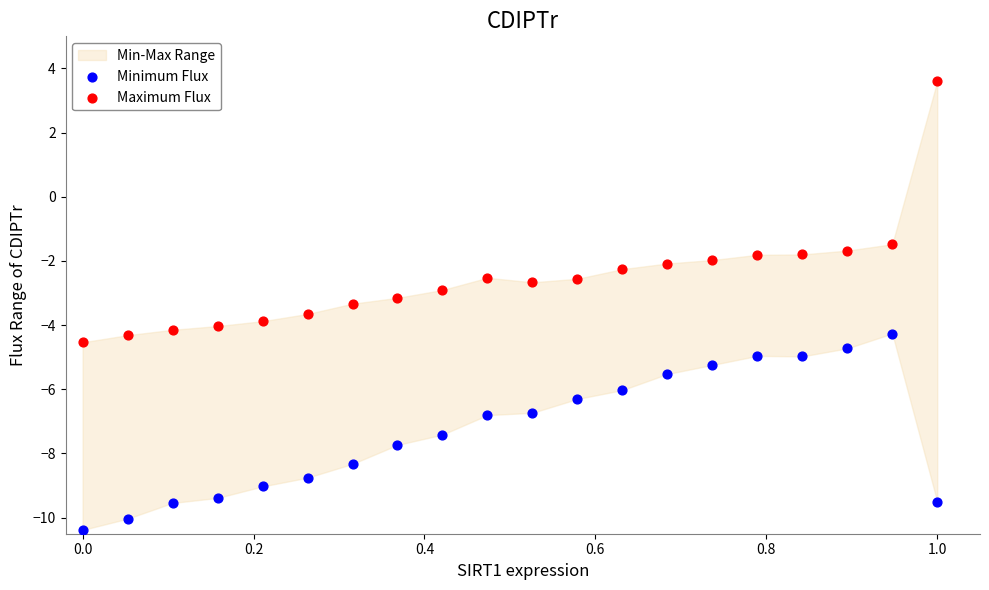

Across all data points, what is the range of Y values (max minus min)?

14.0